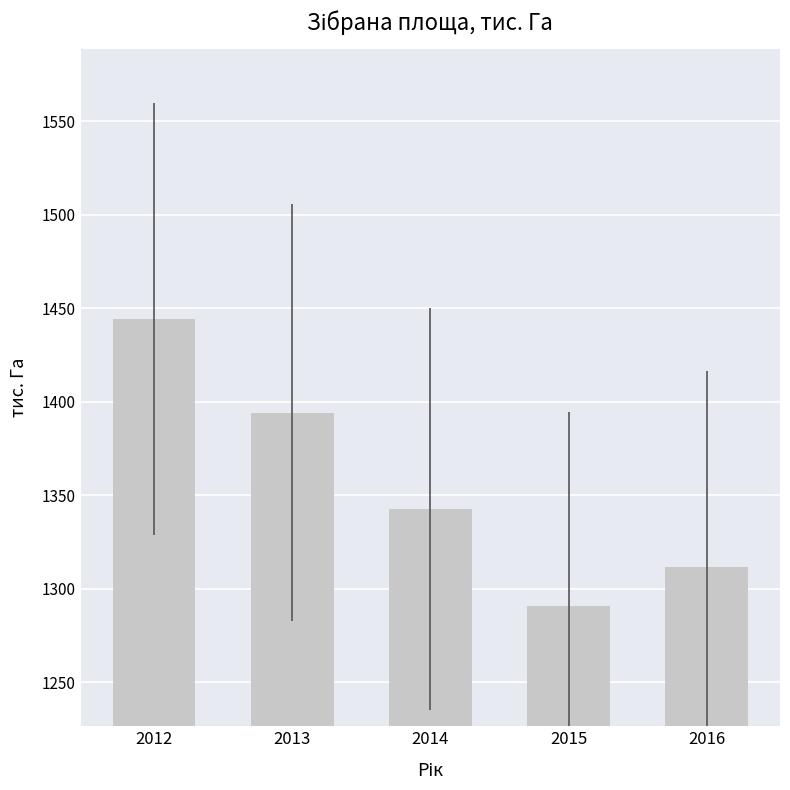

Which has a higher value, 2016 or 2013?

2013